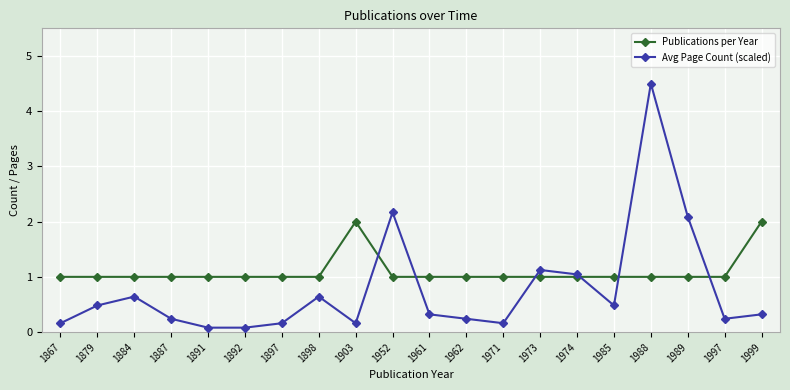

True or false: Publications per Year has a value of 1.0 at 1973.

True